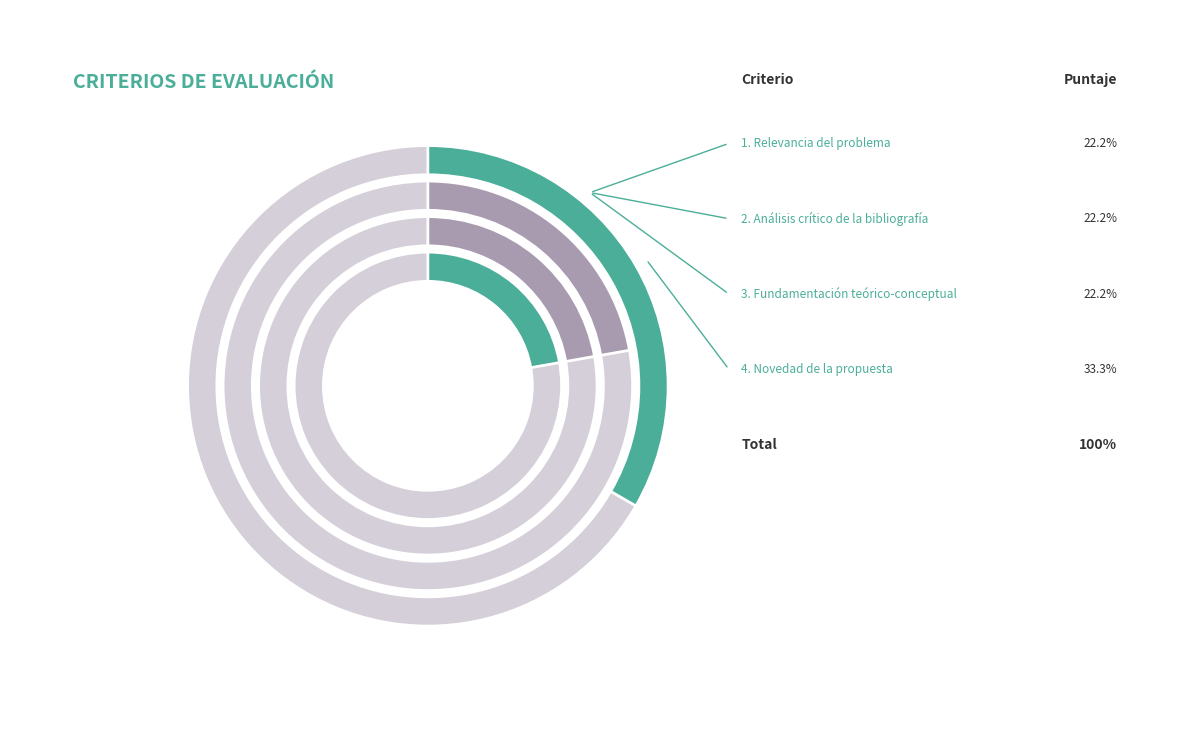

Which category has the biggest portion of the pie?

Novedad de la propuesta